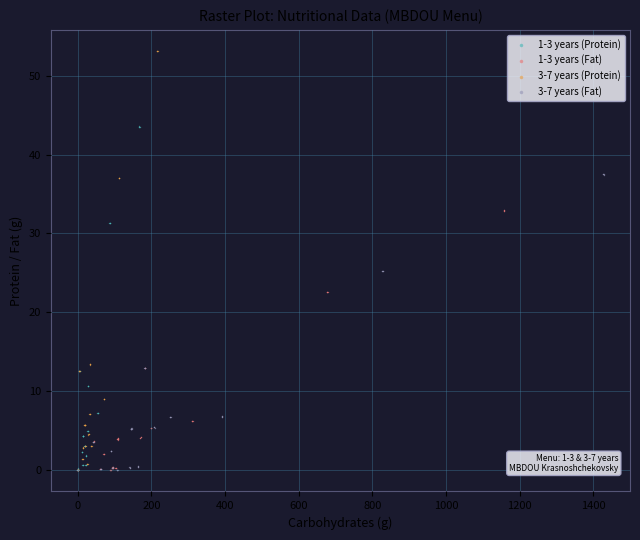

Which series contains the highest Y value?

3-7 years (Protein)